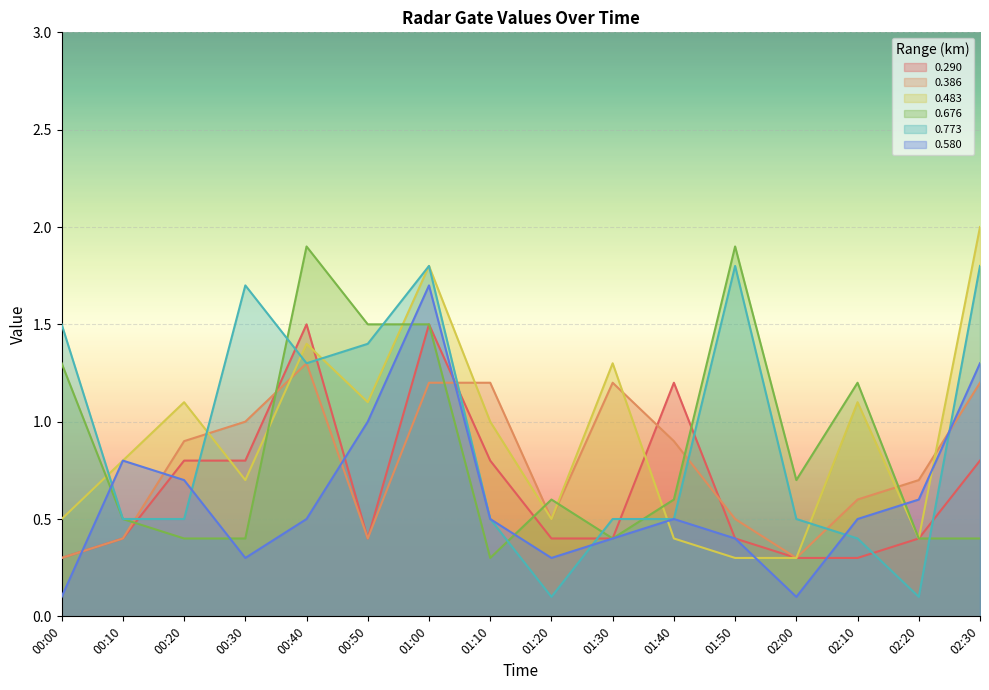

Which category has the highest value in the 0.483 series?

02:30